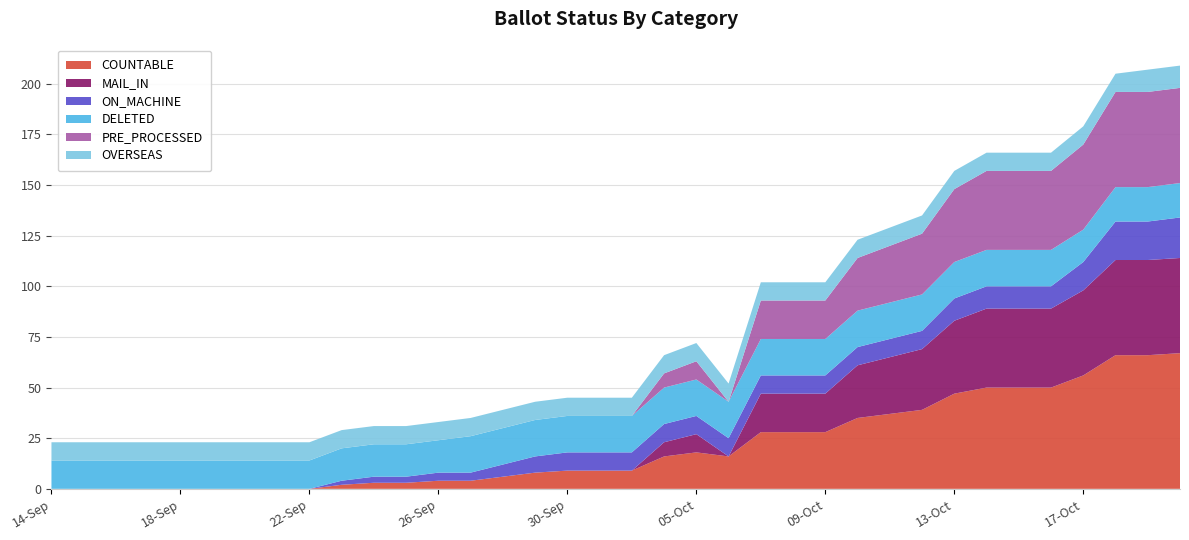

Reading left to right, transcribe all the data shown in this chart.

COUNTABLE: 14-Sep=0	15-Sep=0	16-Sep=0	17-Sep=0	18-Sep=0	19-Sep=0	20-Sep=0	21-Sep=0	22-Sep=0	23-Sep=2	24-Sep=3	25-Sep=3	26-Sep=4	27-Sep=4	28-Sep=6	29-Sep=8	30-Sep=9	02-Oct=9	03-Oct=9	04-Oct=16	05-Oct=18	06-Oct=16	07-Oct=28	08-Oct=28	09-Oct=28	10-Oct=35	11-Oct=37	12-Oct=39	13-Oct=47	14-Oct=50	15-Oct=50	16-Oct=50	17-Oct=56	18-Oct=66	19-Oct=66	20-Oct=67
MAIL_IN: 14-Sep=0	15-Sep=0	16-Sep=0	17-Sep=0	18-Sep=0	19-Sep=0	20-Sep=0	21-Sep=0	22-Sep=0	23-Sep=0	24-Sep=0	25-Sep=0	26-Sep=0	27-Sep=0	28-Sep=0	29-Sep=0	30-Sep=0	02-Oct=0	03-Oct=0	04-Oct=7	05-Oct=9	06-Oct=0	07-Oct=19	08-Oct=19	09-Oct=19	10-Oct=26	11-Oct=28	12-Oct=30	13-Oct=36	14-Oct=39	15-Oct=39	16-Oct=39	17-Oct=42	18-Oct=47	19-Oct=47	20-Oct=47
PRE_PROCESSED: 14-Sep=0	15-Sep=0	16-Sep=0	17-Sep=0	18-Sep=0	19-Sep=0	20-Sep=0	21-Sep=0	22-Sep=0	23-Sep=0	24-Sep=0	25-Sep=0	26-Sep=0	27-Sep=0	28-Sep=0	29-Sep=0	30-Sep=0	02-Oct=0	03-Oct=0	04-Oct=7	05-Oct=9	06-Oct=0	07-Oct=19	08-Oct=19	09-Oct=19	10-Oct=26	11-Oct=28	12-Oct=30	13-Oct=36	14-Oct=39	15-Oct=39	16-Oct=39	17-Oct=42	18-Oct=47	19-Oct=47	20-Oct=47
ON_MACHINE: 14-Sep=0	15-Sep=0	16-Sep=0	17-Sep=0	18-Sep=0	19-Sep=0	20-Sep=0	21-Sep=0	22-Sep=0	23-Sep=2	24-Sep=3	25-Sep=3	26-Sep=4	27-Sep=4	28-Sep=6	29-Sep=8	30-Sep=9	02-Oct=9	03-Oct=9	04-Oct=9	05-Oct=9	06-Oct=9	07-Oct=9	08-Oct=9	09-Oct=9	10-Oct=9	11-Oct=9	12-Oct=9	13-Oct=11	14-Oct=11	15-Oct=11	16-Oct=11	17-Oct=14	18-Oct=19	19-Oct=19	20-Oct=20
DELETED: 14-Sep=14	15-Sep=14	16-Sep=14	17-Sep=14	18-Sep=14	19-Sep=14	20-Sep=14	21-Sep=14	22-Sep=14	23-Sep=16	24-Sep=16	25-Sep=16	26-Sep=16	27-Sep=18	28-Sep=18	29-Sep=18	30-Sep=18	02-Oct=18	03-Oct=18	04-Oct=18	05-Oct=18	06-Oct=18	07-Oct=18	08-Oct=18	09-Oct=18	10-Oct=18	11-Oct=18	12-Oct=18	13-Oct=18	14-Oct=18	15-Oct=18	16-Oct=18	17-Oct=16	18-Oct=17	19-Oct=17	20-Oct=17
OVERSEAS: 14-Sep=9	15-Sep=9	16-Sep=9	17-Sep=9	18-Sep=9	19-Sep=9	20-Sep=9	21-Sep=9	22-Sep=9	23-Sep=9	24-Sep=9	25-Sep=9	26-Sep=9	27-Sep=9	28-Sep=9	29-Sep=9	30-Sep=9	02-Oct=9	03-Oct=9	04-Oct=9	05-Oct=9	06-Oct=9	07-Oct=9	08-Oct=9	09-Oct=9	10-Oct=9	11-Oct=9	12-Oct=9	13-Oct=9	14-Oct=9	15-Oct=9	16-Oct=9	17-Oct=9	18-Oct=9	19-Oct=11	20-Oct=11